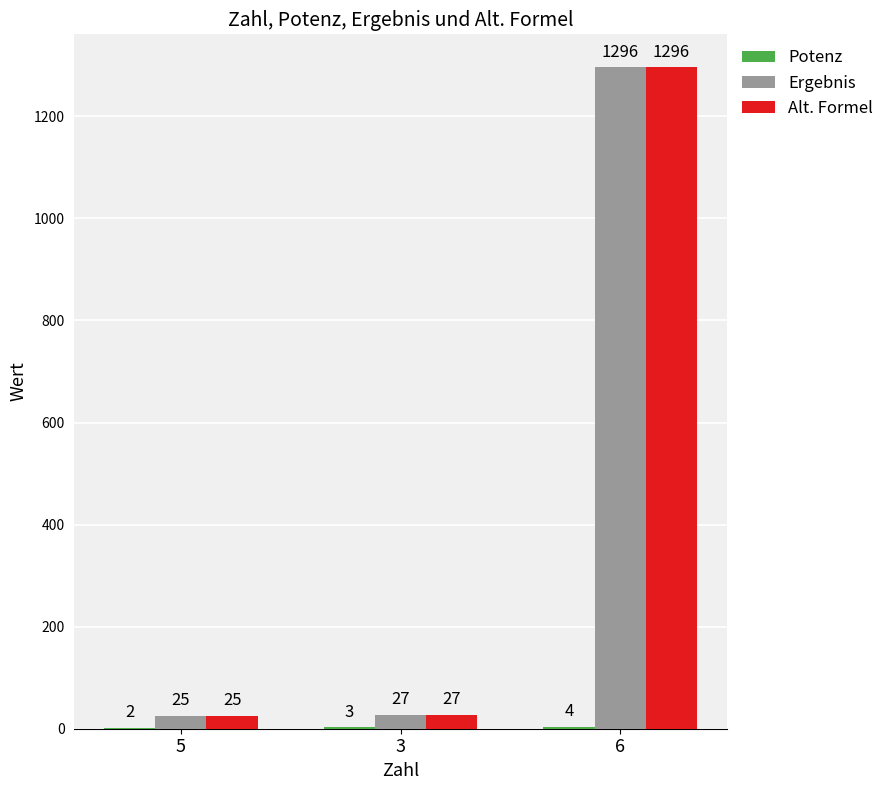

At which label is Ergebnis closest to 660?

3